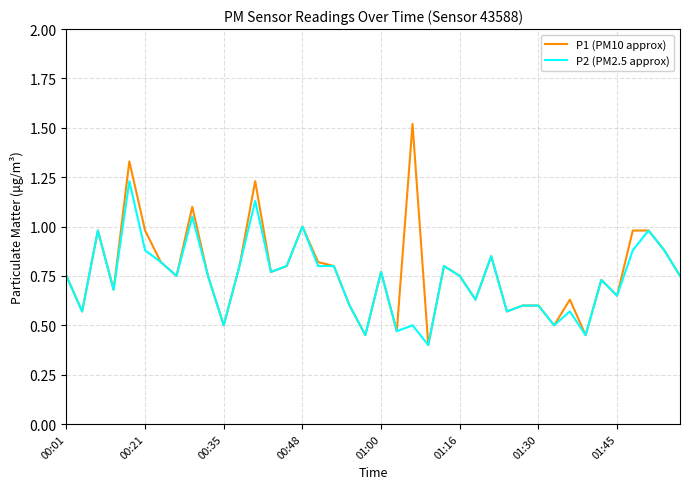

List the series in order of their peak value, highest first.

P1 (PM10 approx), P2 (PM2.5 approx)